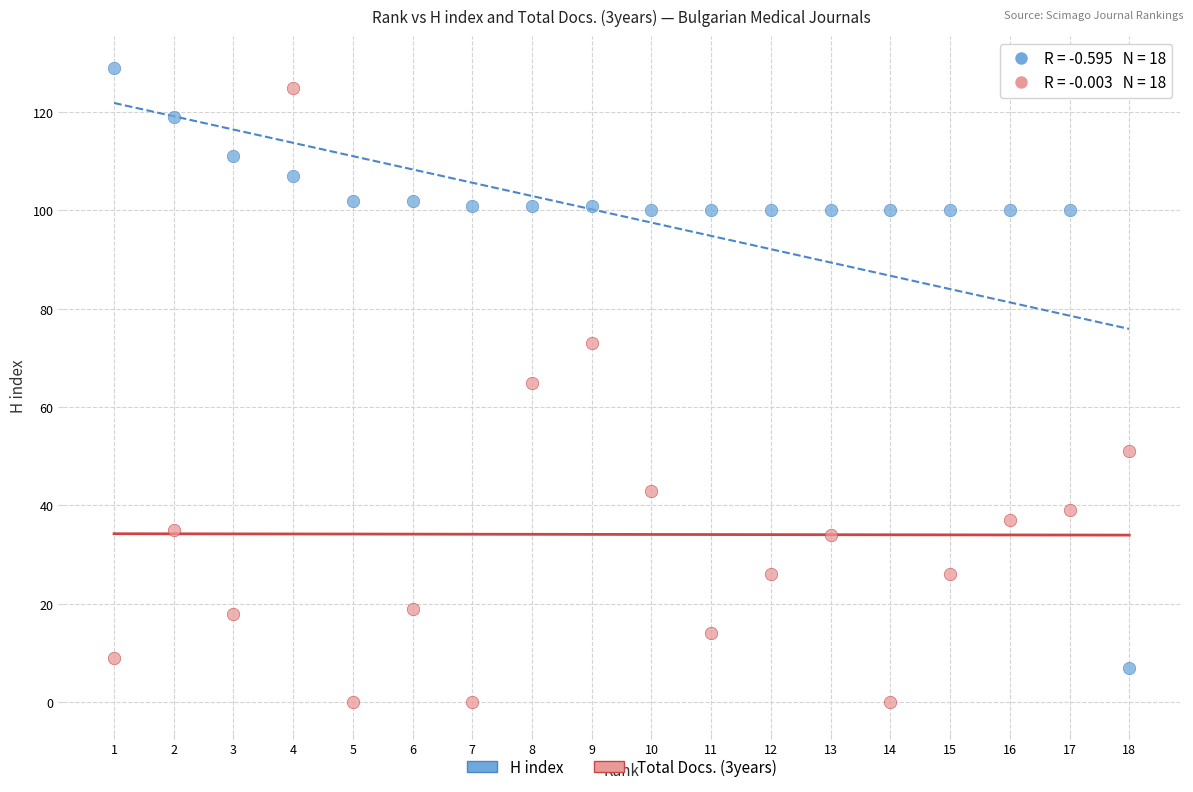

Which series contains the lowest Y value?

Total Docs. (3years)